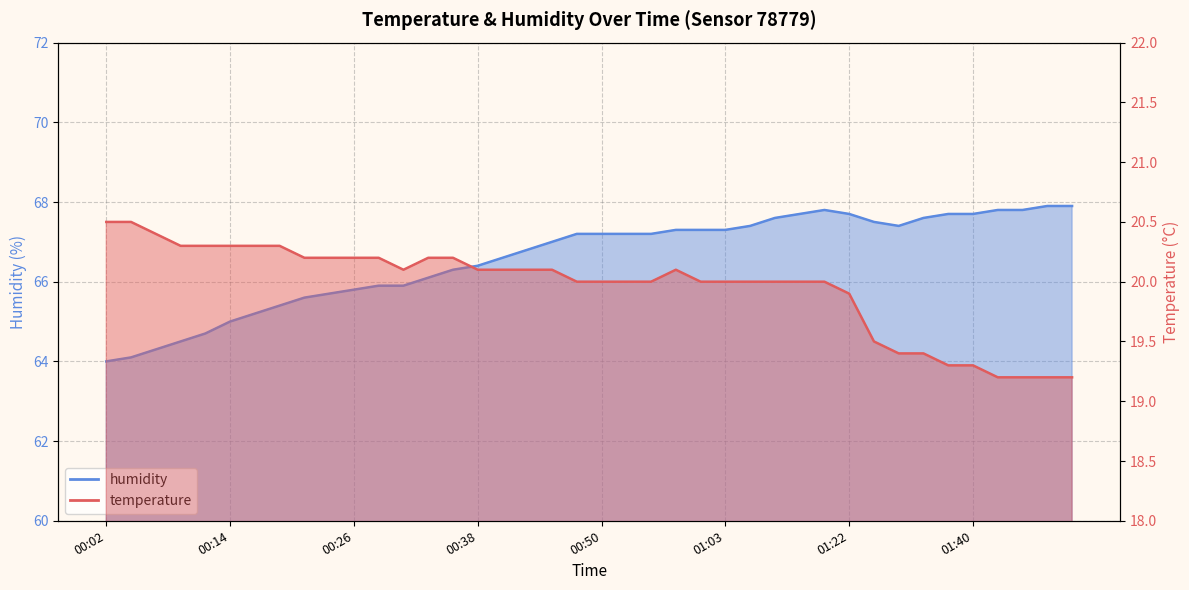

At how many categories does at least one series exceed 48?

40